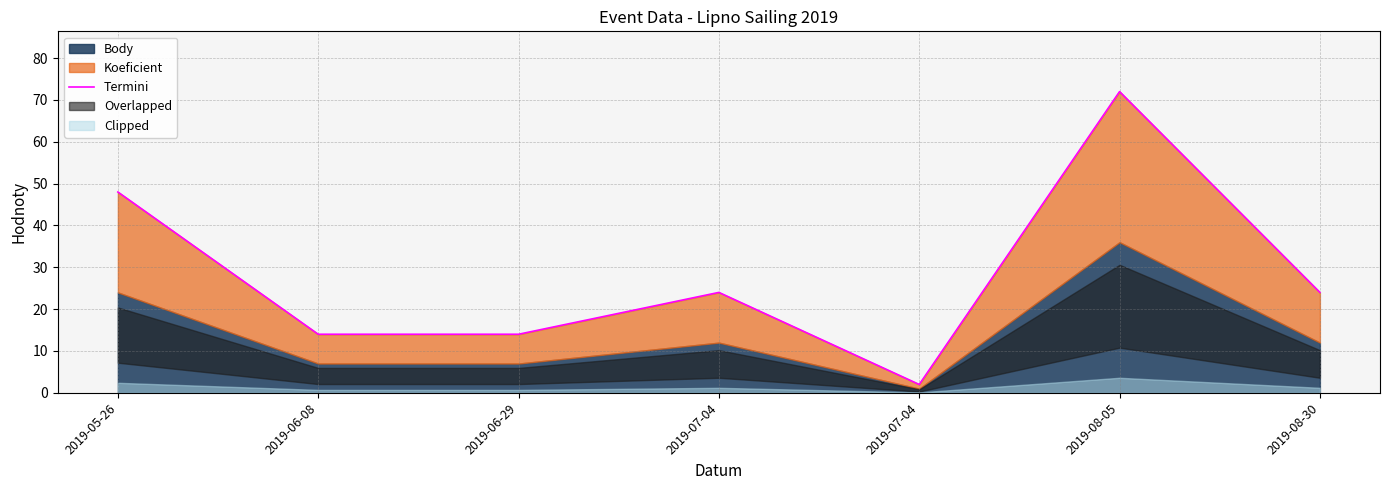

How many interior local valleys (lower than both neighbors) does the data have?

1